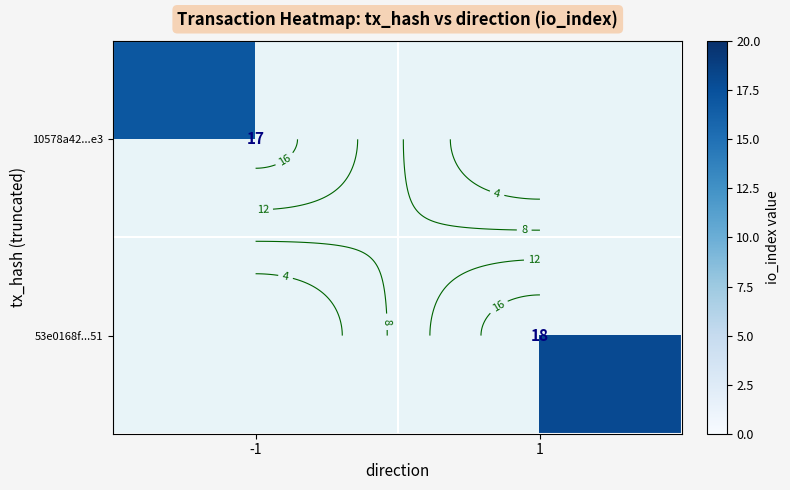

Rank the series by their maximum value, from lowest to highest.

10578a42...e3, 53e0168f...51